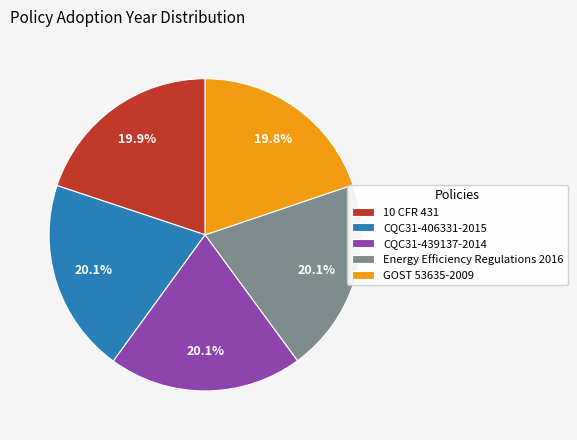

Is there a majority slice in this chart?

No